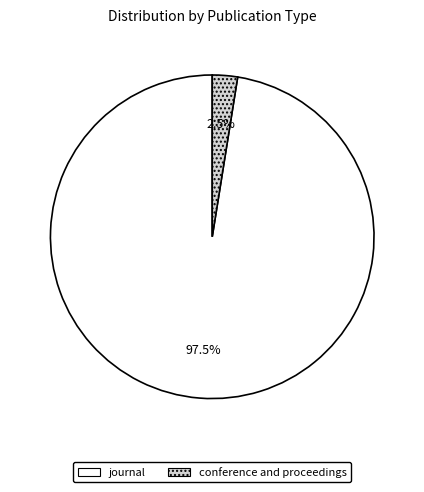

To the nearest percent, what is the difference between the conference and proceedings and journal slice percentages?

95%